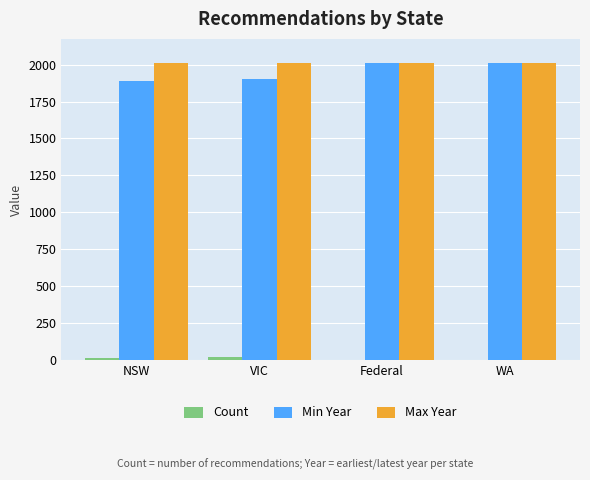

True or false: Max Year has a value of 3100 at WA.

False